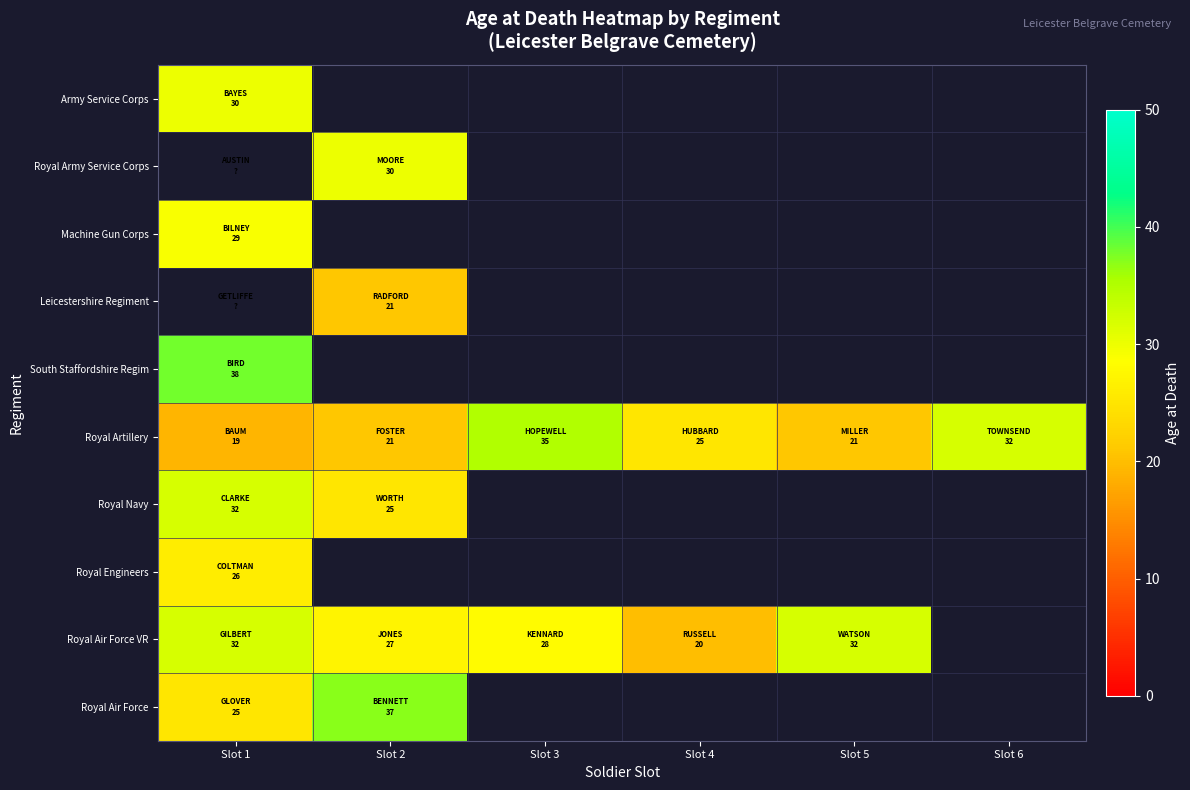

Count the number of categories in the chart.

6